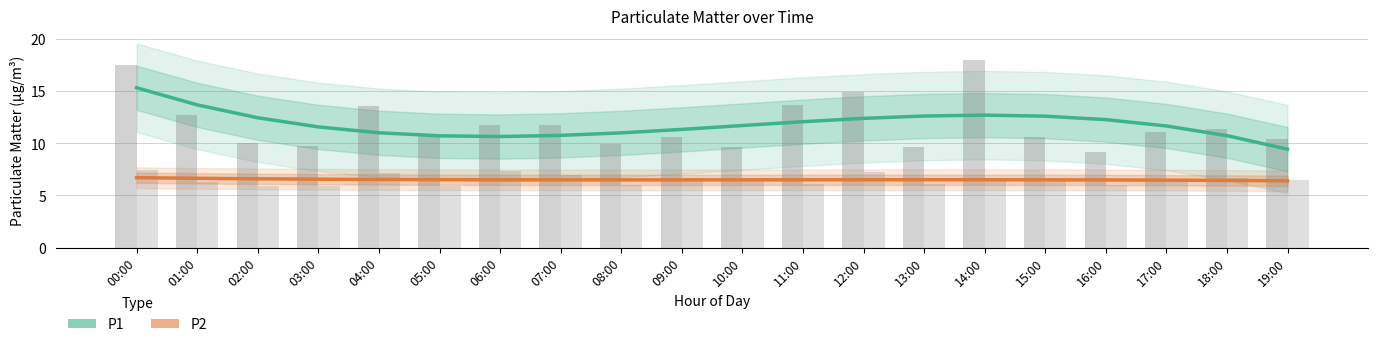

How many bars are there in each group?

2